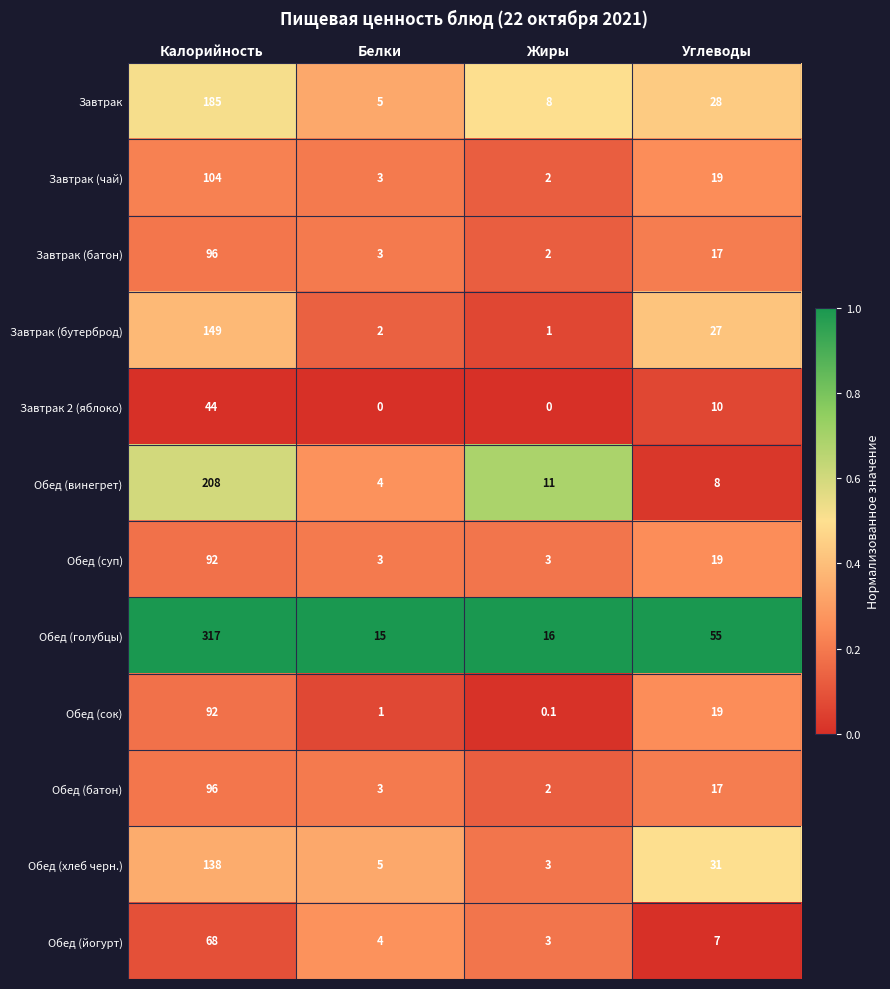

Where does the Завтрак (батон) series first go above 17?

Калорийность